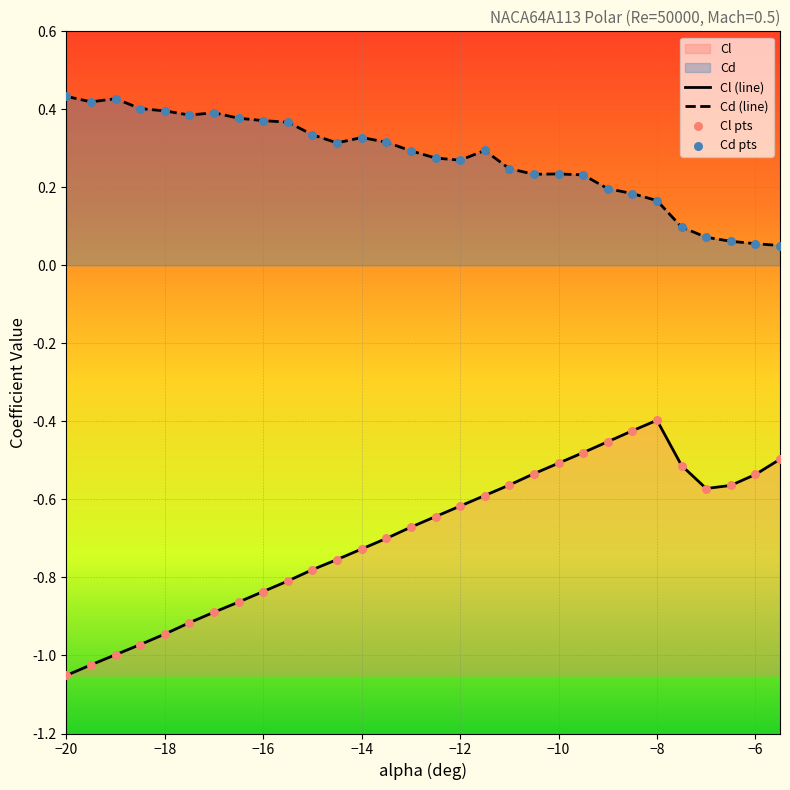

Is the value of Cd at -17.5 greater than the value of Cl at -18.5?

Yes